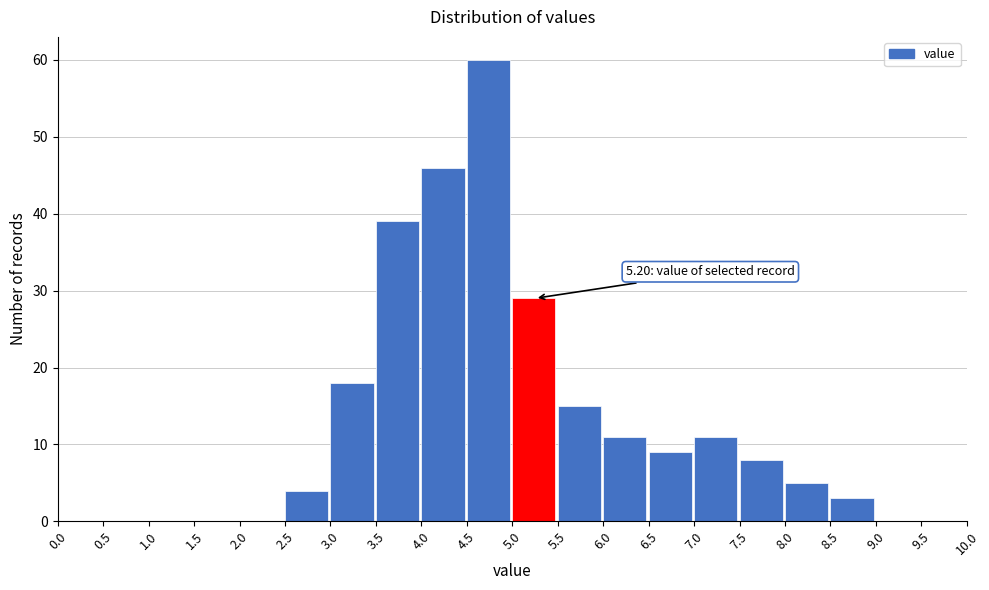

Over which range of the x-axis is the bar tallest?

4.5 to 5.0